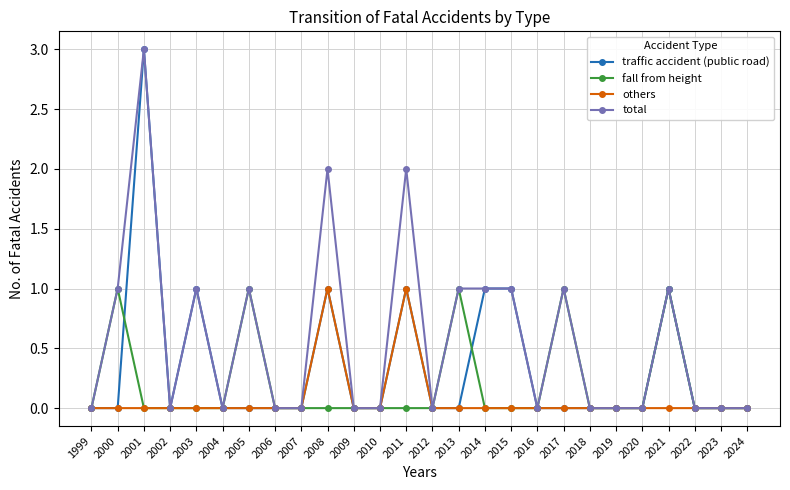

The fall from height series shows 0 at 2007. True or false?

True